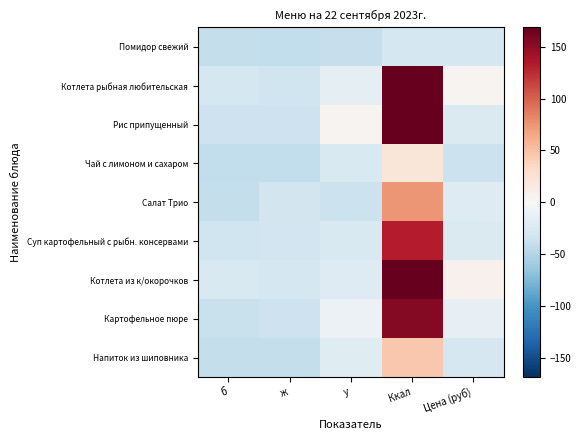

Reading right to left, transcribe all the data shown in this chart.

Помидор свежий: Цена (руб)=-30.2	Ккал=-29.0	у=-38.5	ж=-41.0	б=-40.3
Котлета рыбная любительская: Цена (руб)=4.6	Ккал=179.0	у=-16.0	ж=-33.0	б=-29.0
Рис припущенный: Цена (руб)=-24.8	Ккал=223.5	у=4.0	ж=-34.5	б=-34.5
Чай с лимоном и сахаром: Цена (руб)=-35.6	Ккал=20.3	у=-26.0	ж=-40.9	б=-40.9
Салат Трио: Цена (руб)=-21.3	Ккал=73.7	у=-36.3	ж=-30.9	б=-39.7
Суп картофельный с рыбн. консервами: Цена (руб)=-23.9	Ккал=132.0	у=-26.0	ж=-32.0	б=-33.0
Котлета из к/окорочков: Цена (руб)=7.2	Ккал=196.3	у=-22.2	ж=-30.1	б=-25.0
Картофельное пюре: Цена (руб)=-13.7	Ккал=155.1	у=-9.7	ж=-34.7	б=-37.4
Напиток из шиповника: Цена (руб)=-28.9	Ккал=45.5	у=-21.0	ж=-40.5	б=-40.5